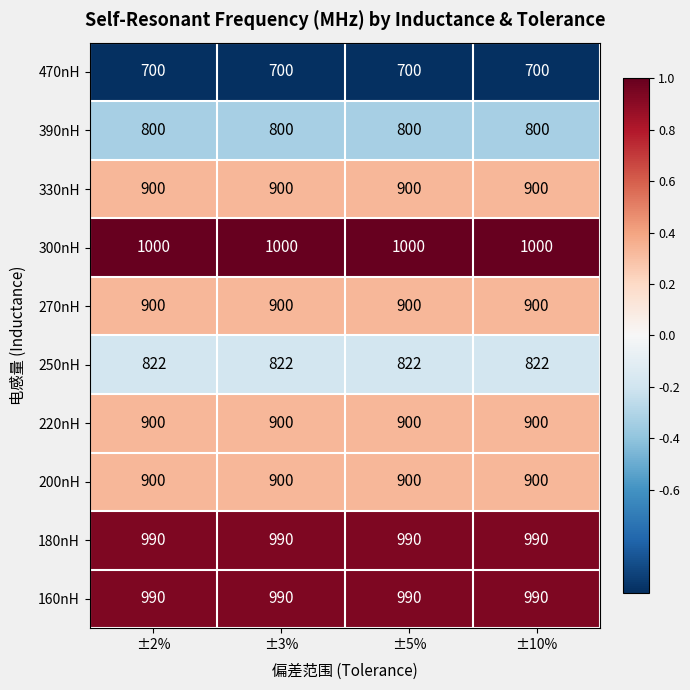

What is the sum of all 200nH values?

3600